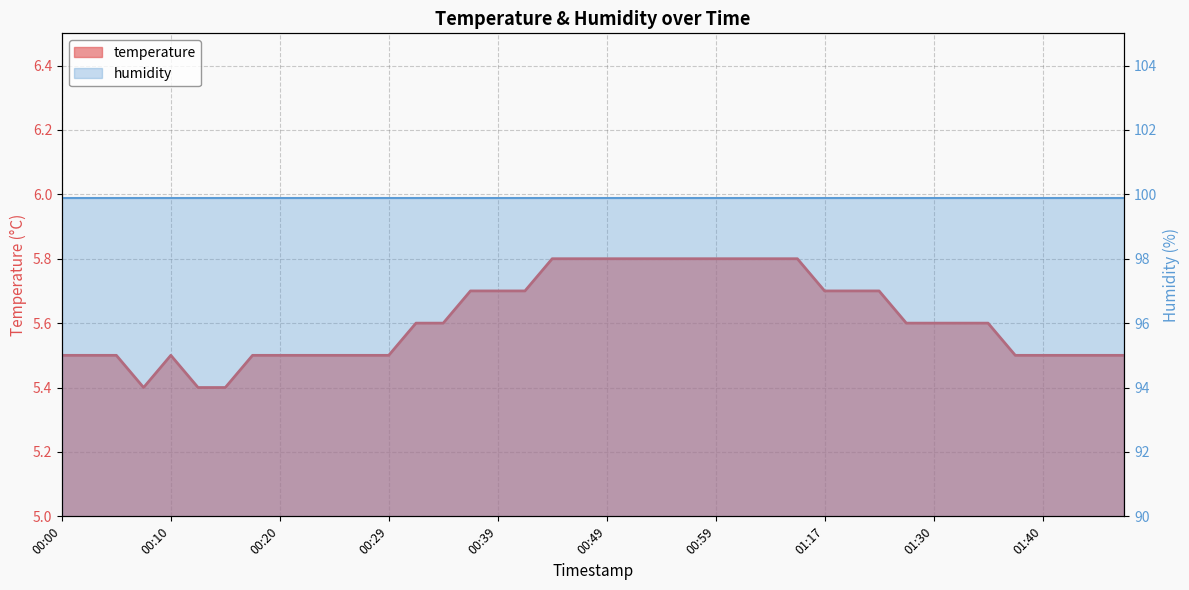

True or false: the data shows 5.8 at 00:44.

True